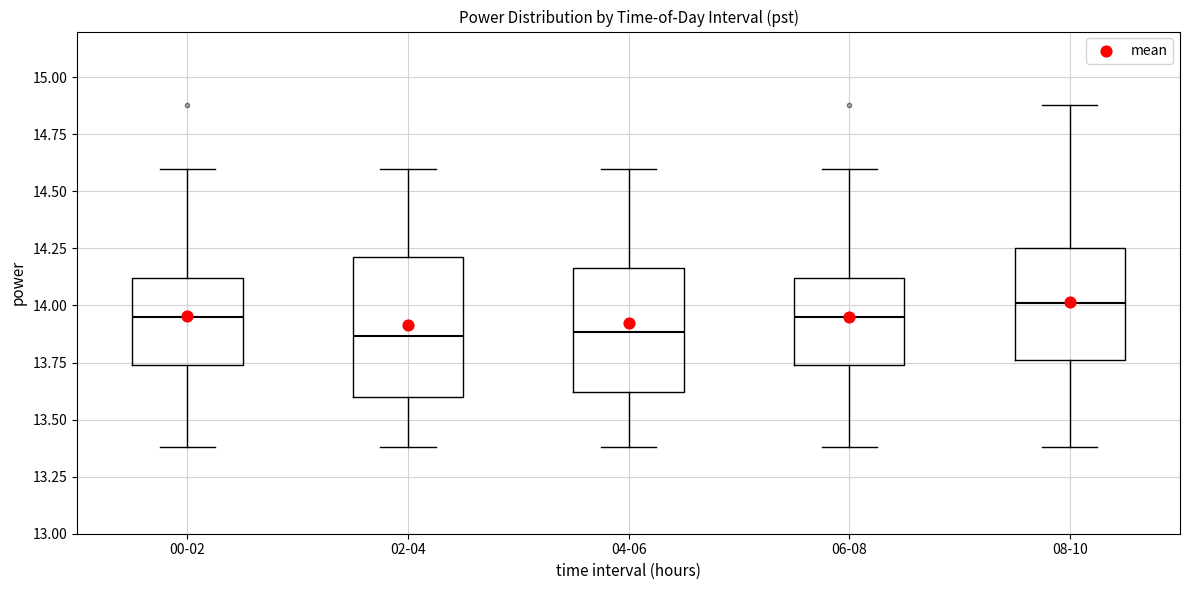

Reading left to right, transcribe this box plot: for each box, give where its median line is, the range the box spans, and where its two whiskers end, as read against the y-axis. The values are not printed on the chart, so give them approximately, as read against the axis.

00-02: median 13.95, box 13.75 to 14.10, whiskers 13.40 to 14.60
02-04: median 13.85, box 13.60 to 14.20, whiskers 13.40 to 14.60
04-06: median 13.90, box 13.60 to 14.15, whiskers 13.40 to 14.60
06-08: median 13.95, box 13.75 to 14.10, whiskers 13.40 to 14.60
08-10: median 14.00, box 13.75 to 14.25, whiskers 13.40 to 14.90